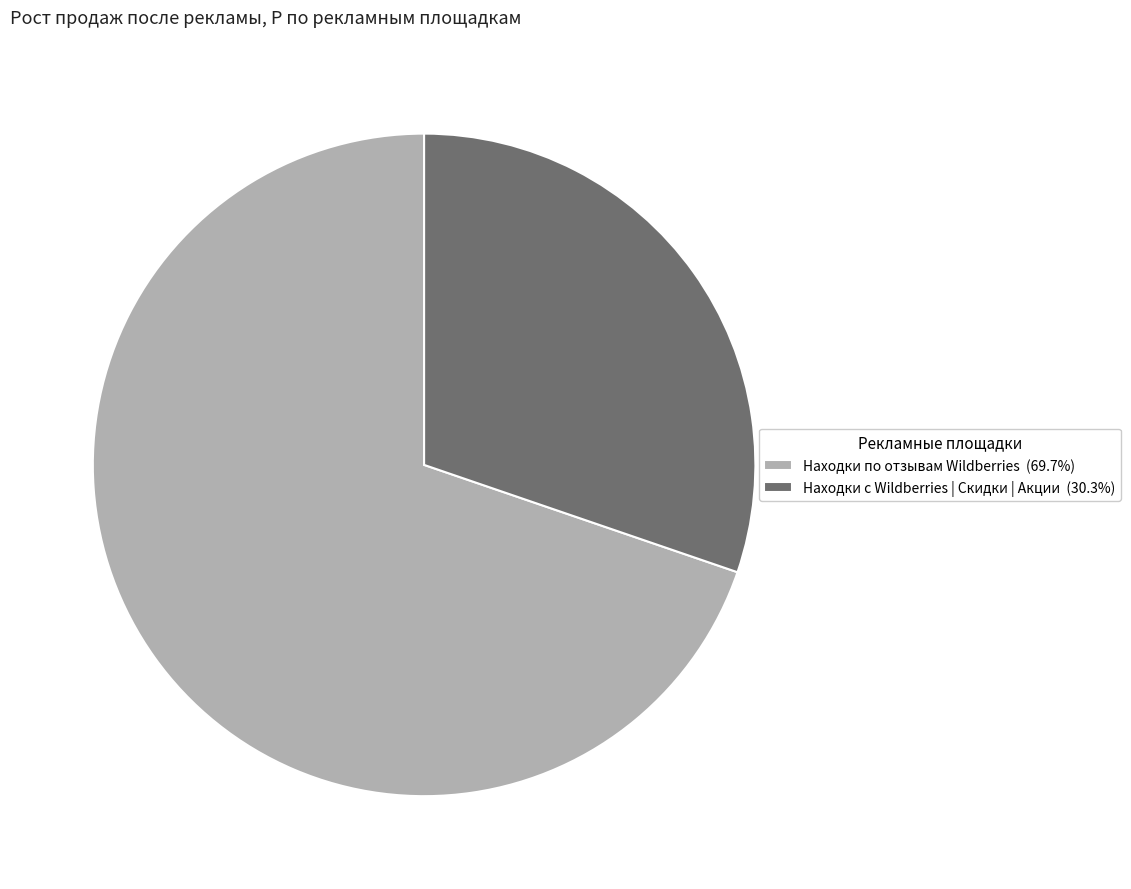

Is Находки по отзывам Wildberries (69.7%) the majority of the pie?

Yes